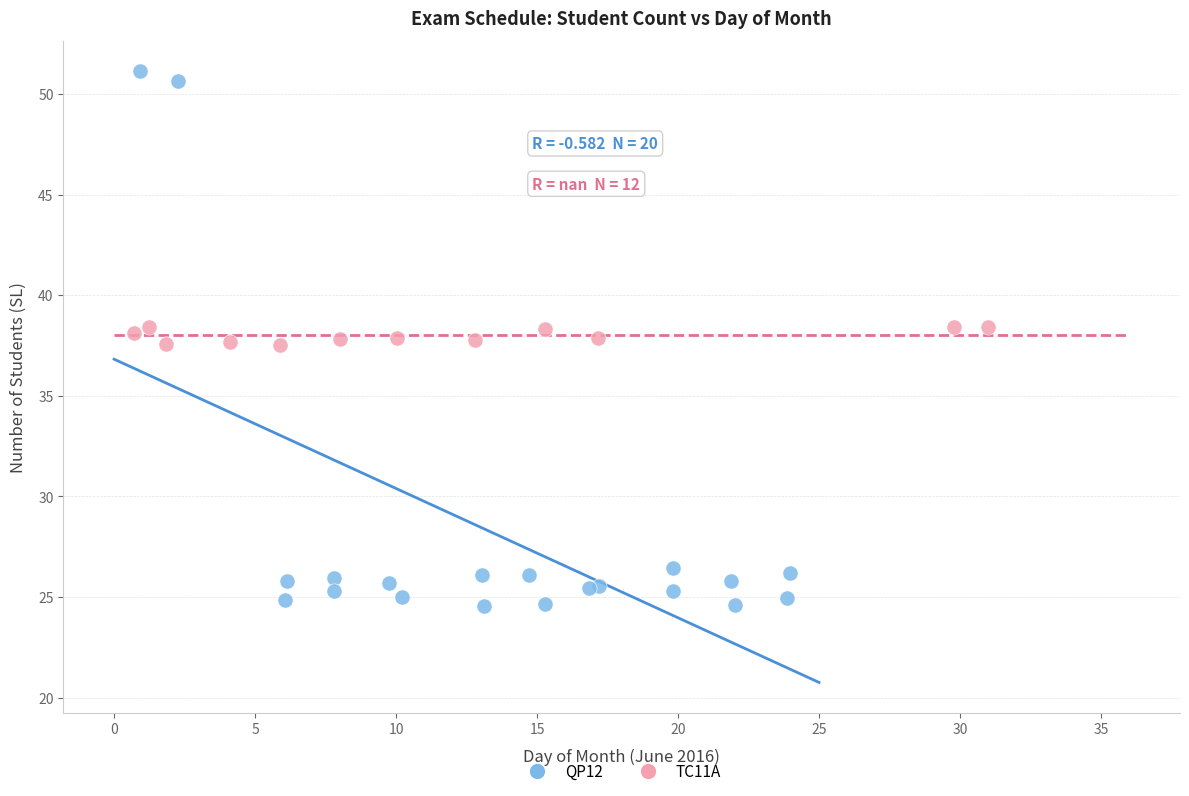

Which series contains the lowest Y value?

QP12